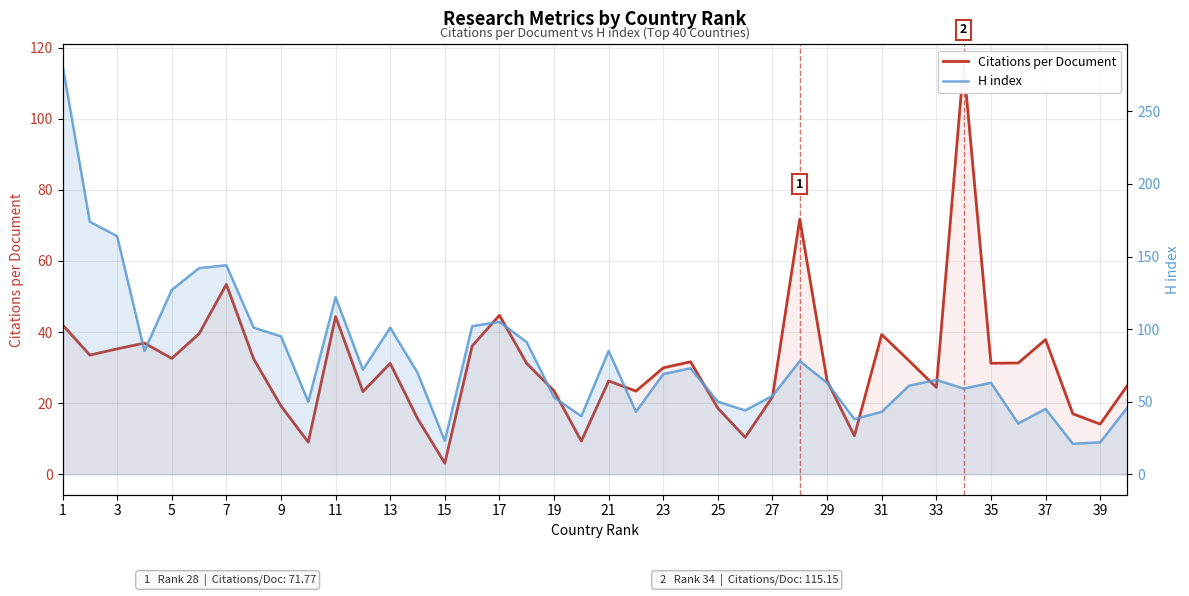

At 23, list the series in order from largest to smallest.

H index, Citations per Document